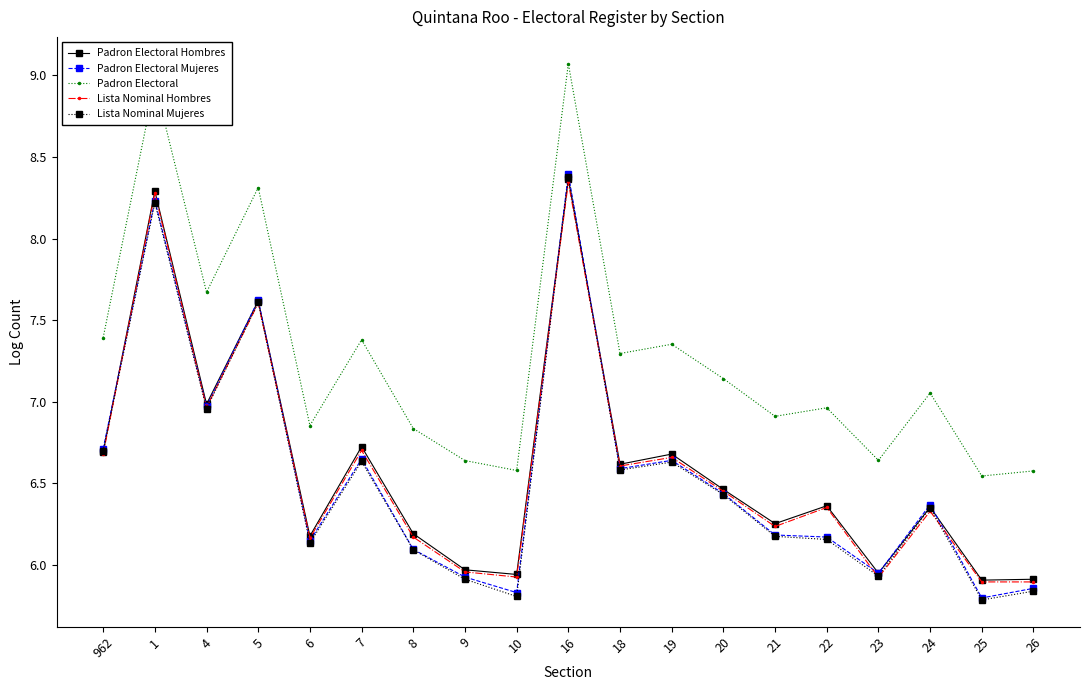

Which series has the largest total across all categories?

Padron Electoral